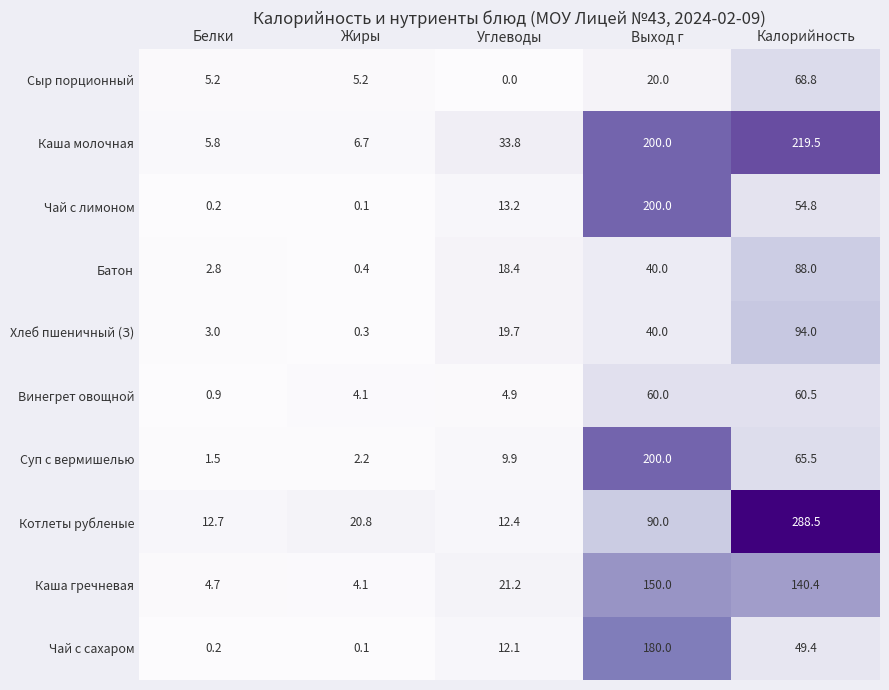

What is the difference between the Суп с вермишелью values at Выход г and Белки?

198.5